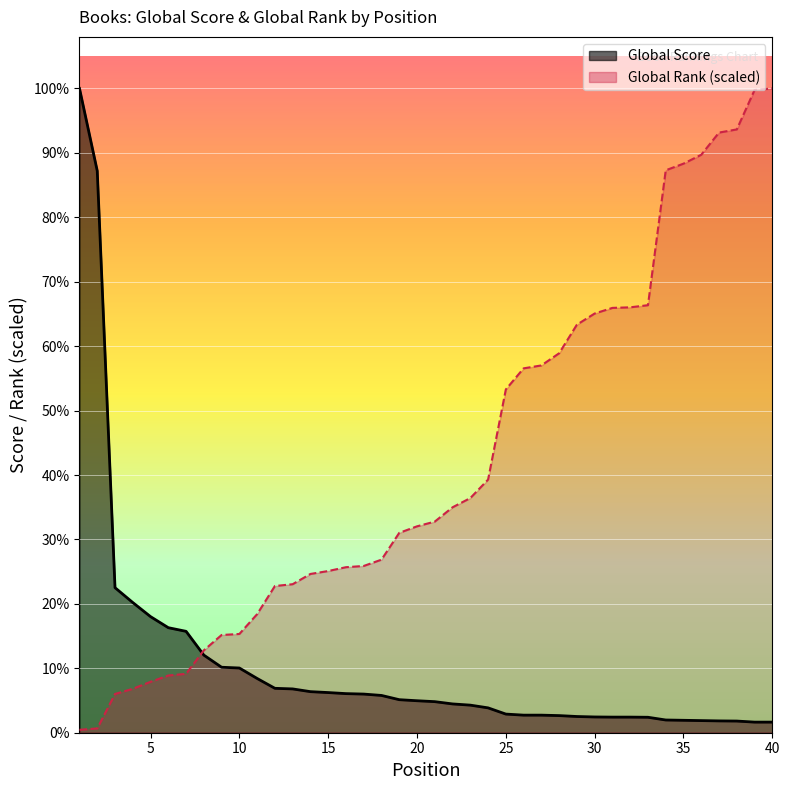

Which series has the widest spread of values?

Global Rank